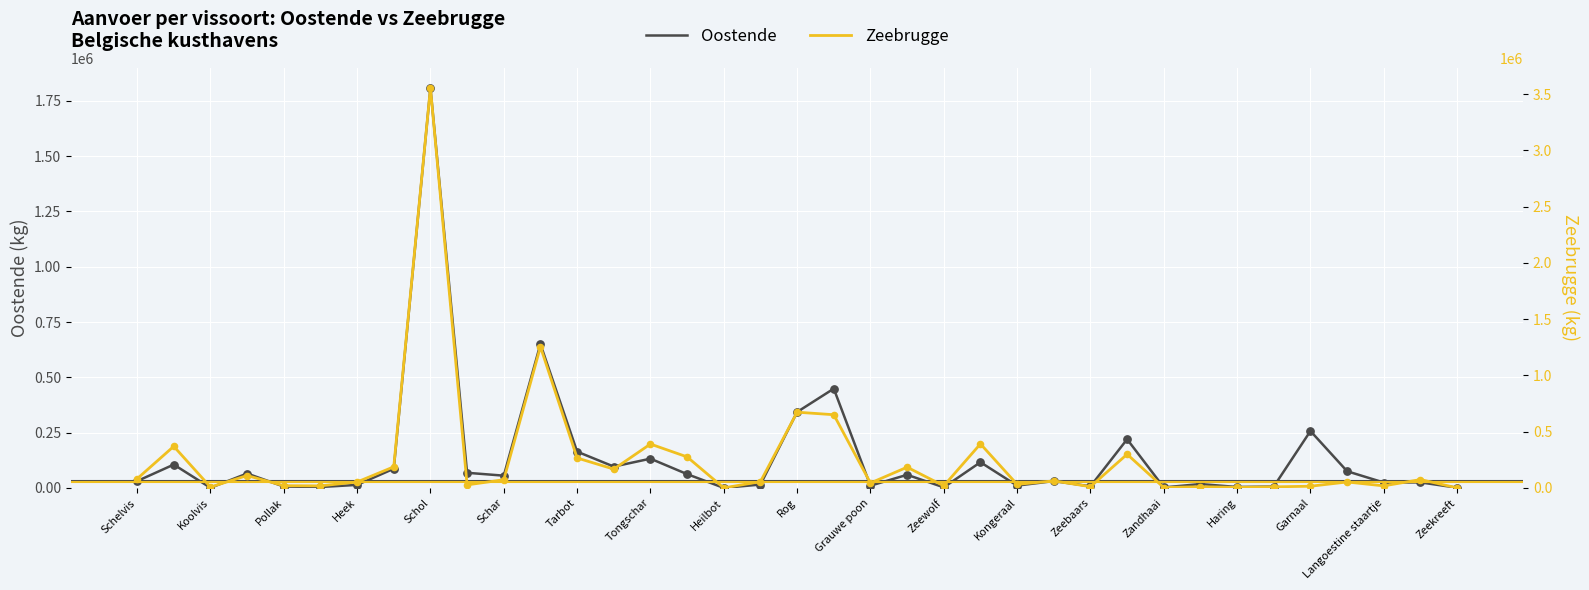

What are all the series names shown in the legend?

Oostende, Zeebrugge